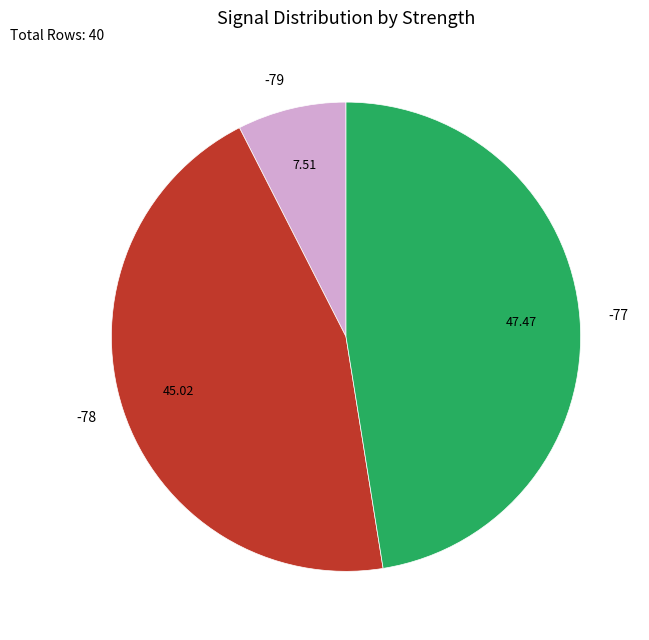

Which category has the smallest portion of the pie?

-79